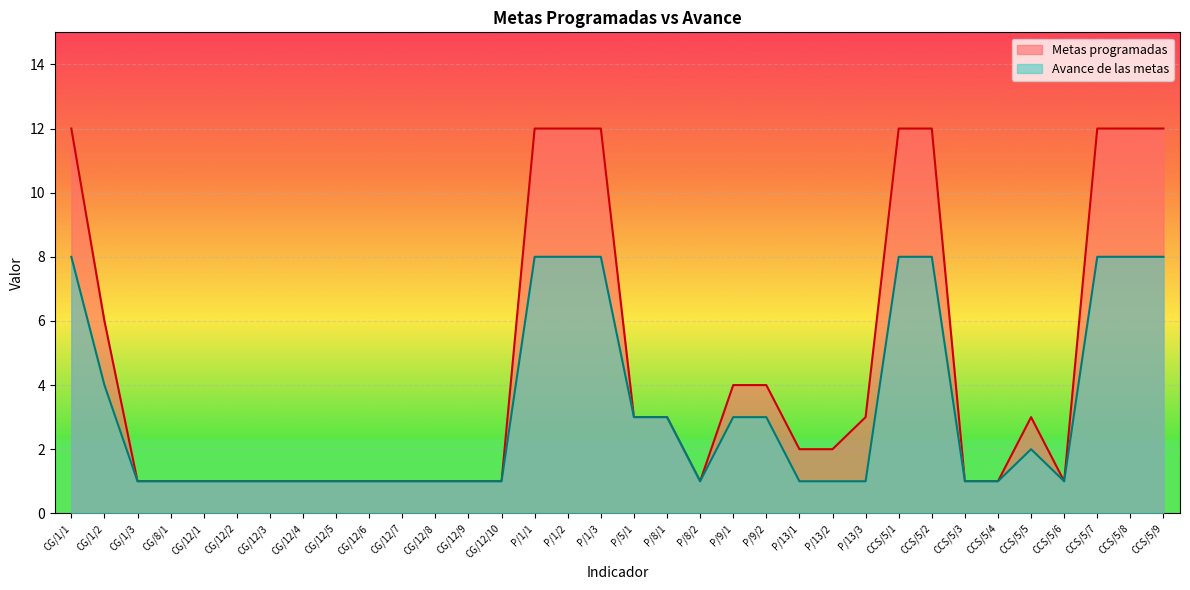

At which category does the chart reach its peak across all series?

CG/1/1